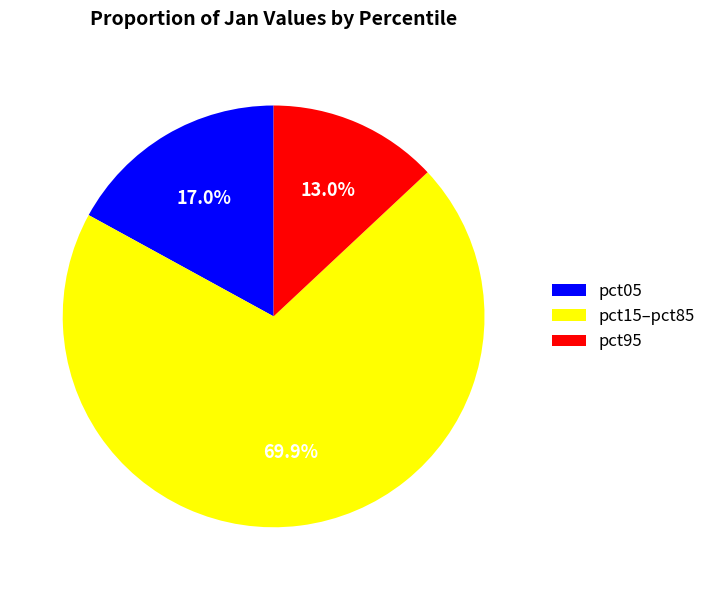

How many segments does this pie chart have?

3